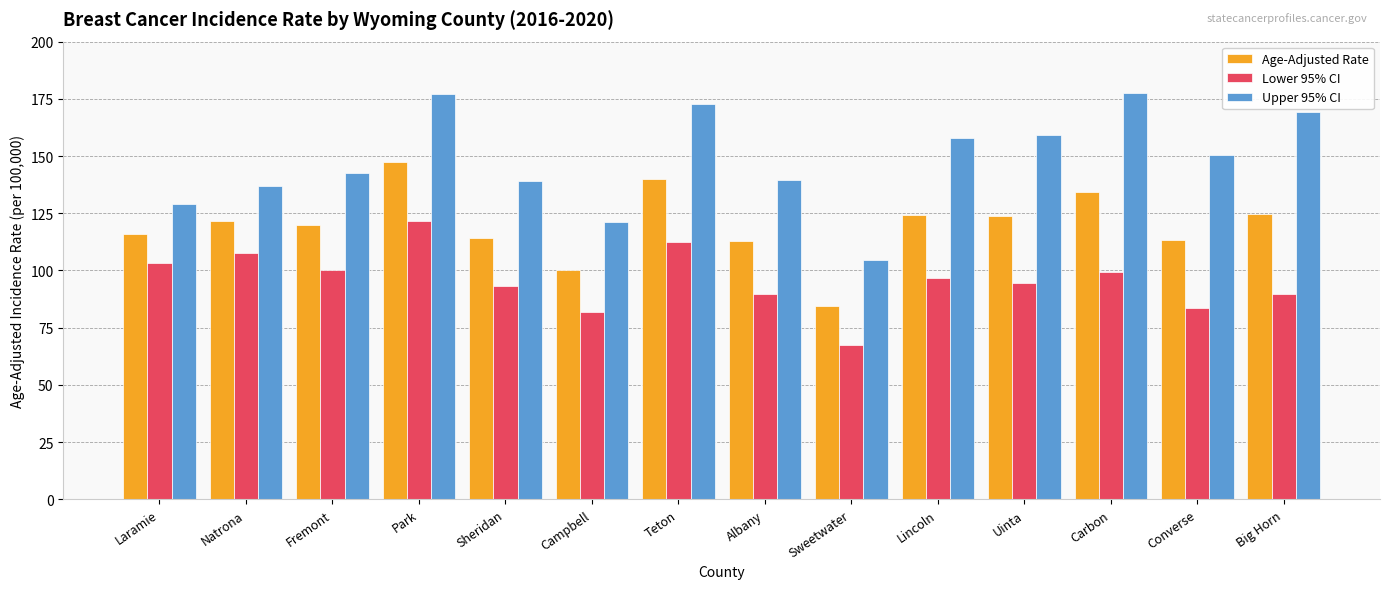

At which label does Age-Adjusted Rate first exceed 121?

Natrona